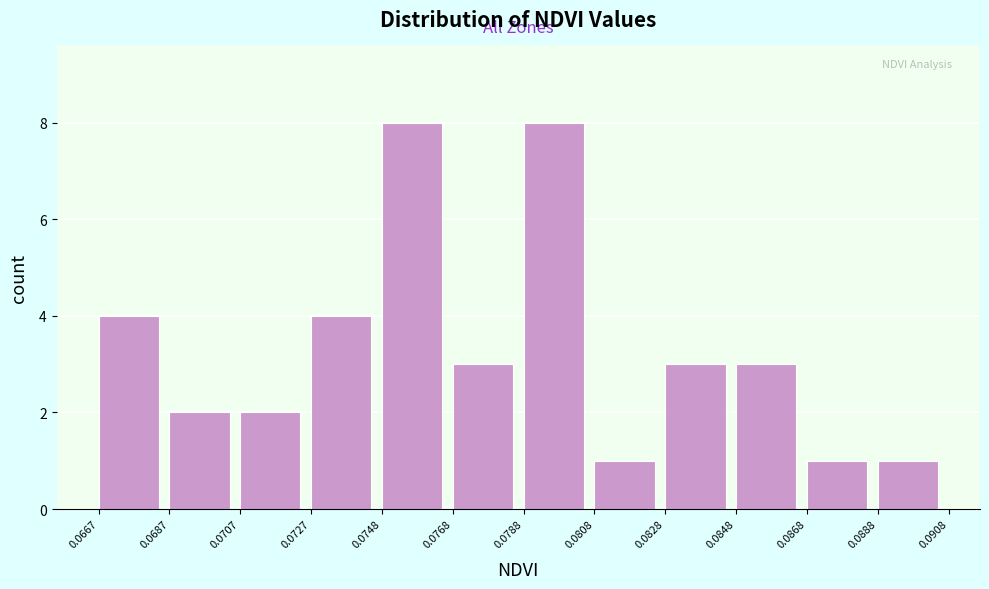

What is the height of the bar covering 0.0727 to 0.0748 on the x-axis? The values are not printed on the chart, so give them approximately, as read against the axis.

4